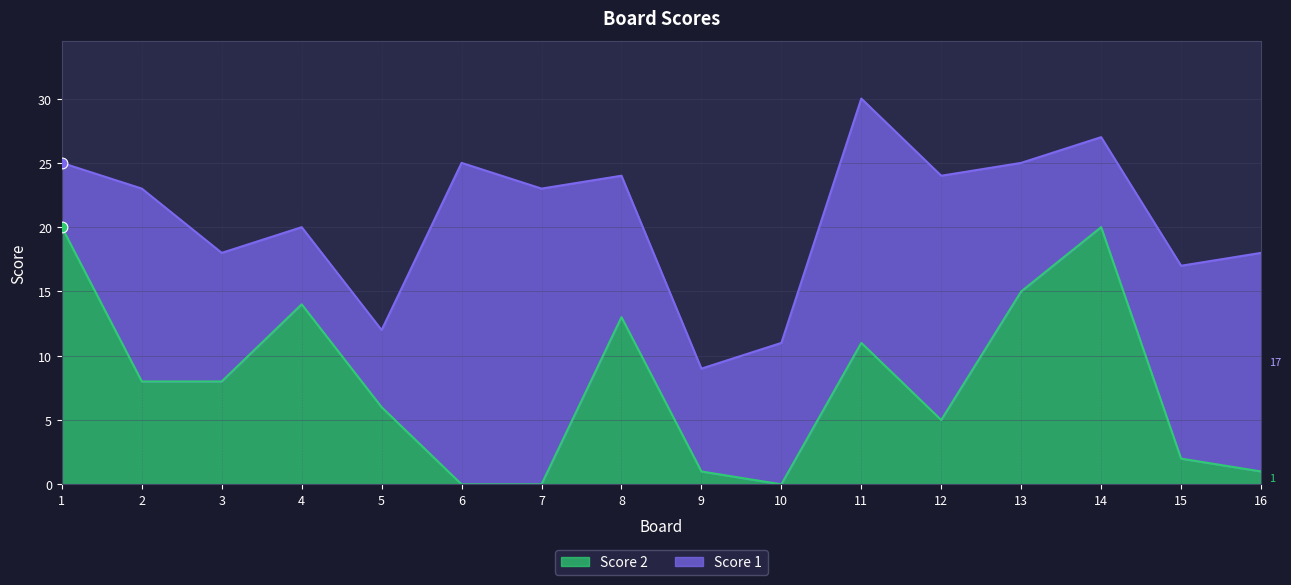

What is the change in value from 4 to 5?

-8